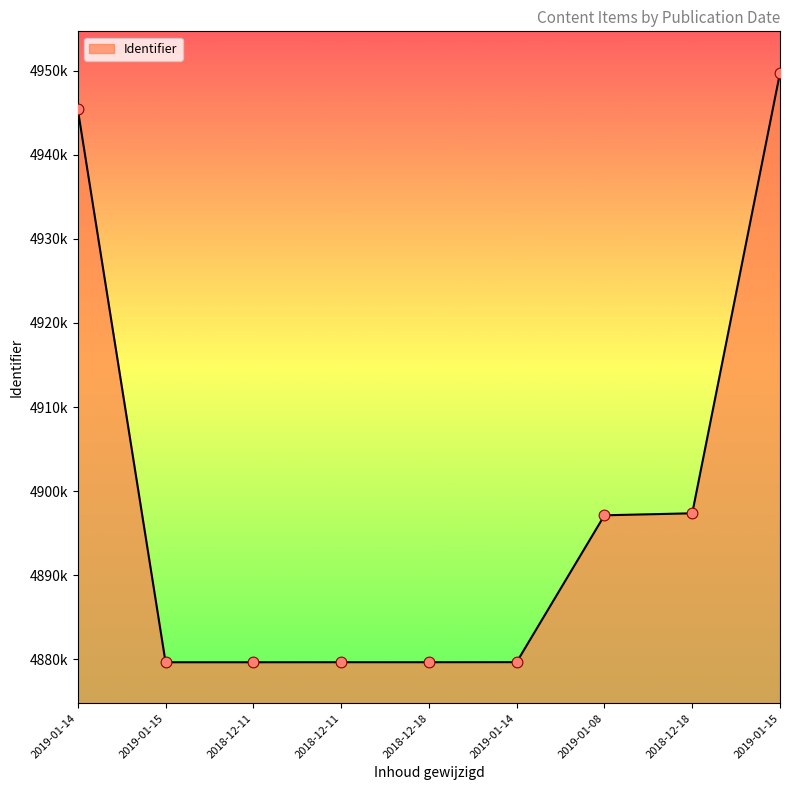

What is the change in value from 2018-12-11 to 2019-01-15?

+70108